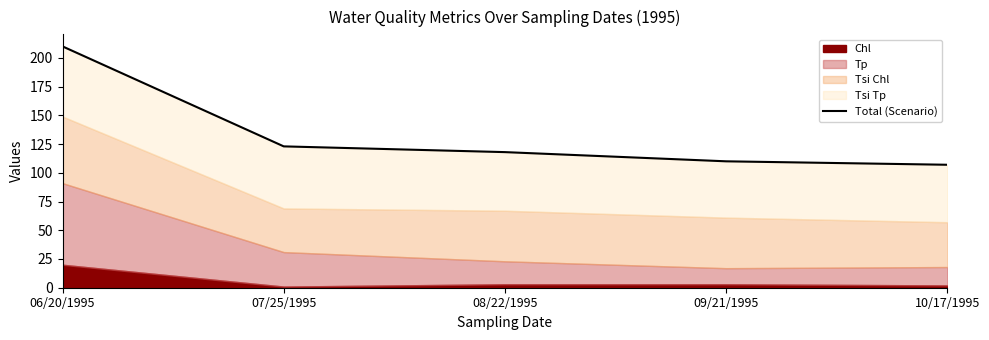

What is the change in value from 08/22/1995 to 09/21/1995?

-8